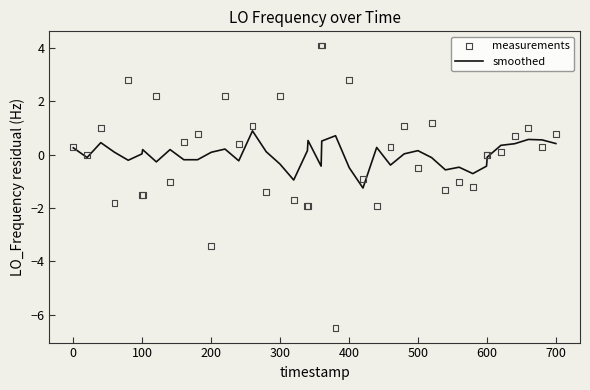

At how many categories does at least one series exceed -3?

40